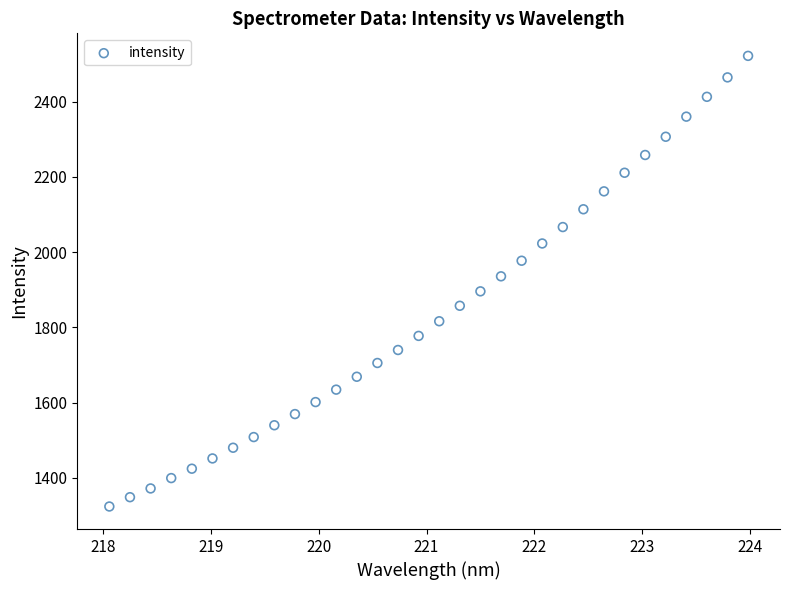

What is the range of X values (max minus min)?

5.9